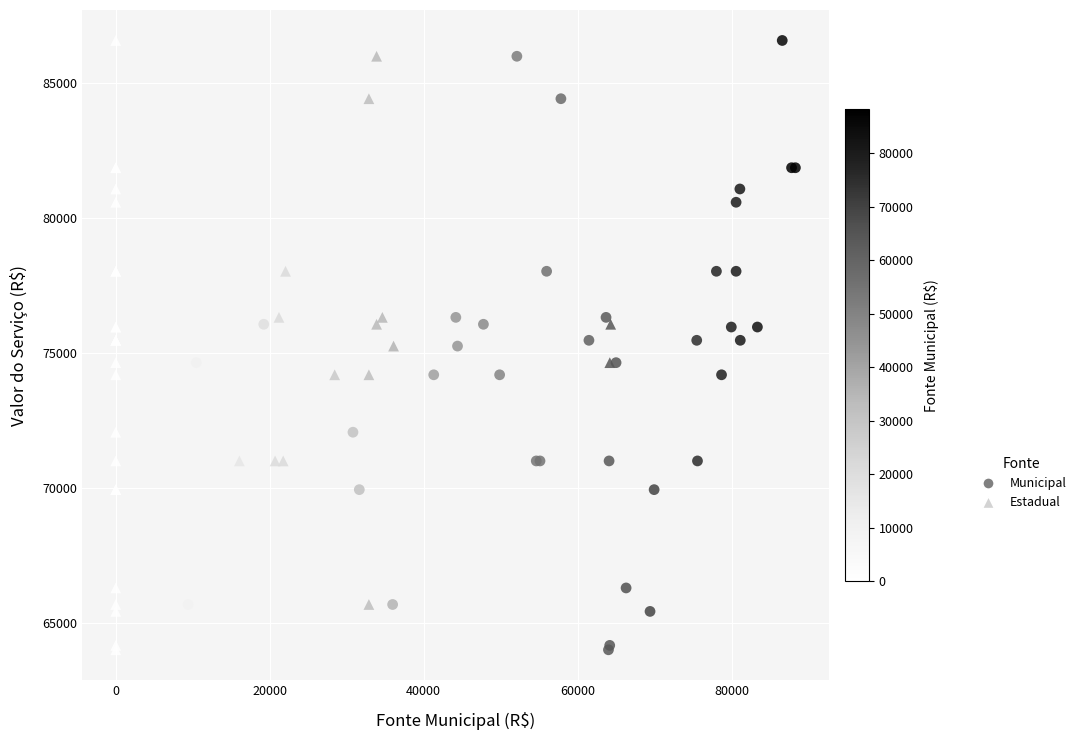

What are all the series names shown in the legend?

Municipal, Estadual